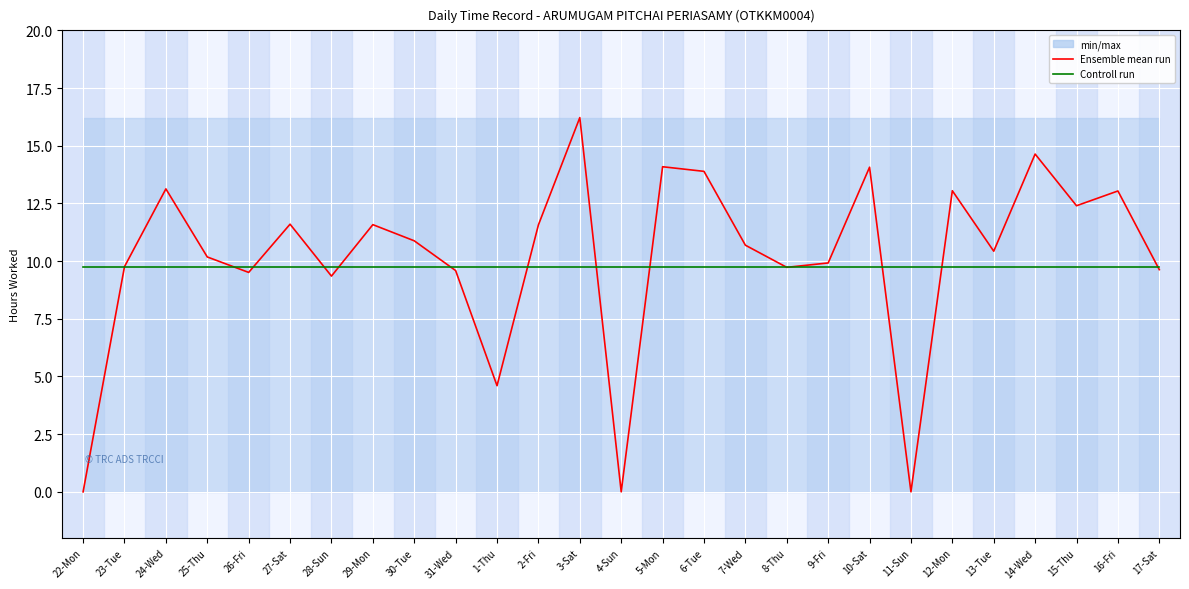

Rank the series at 29-Mon from lowest to highest value.

Controll run, Ensemble mean run